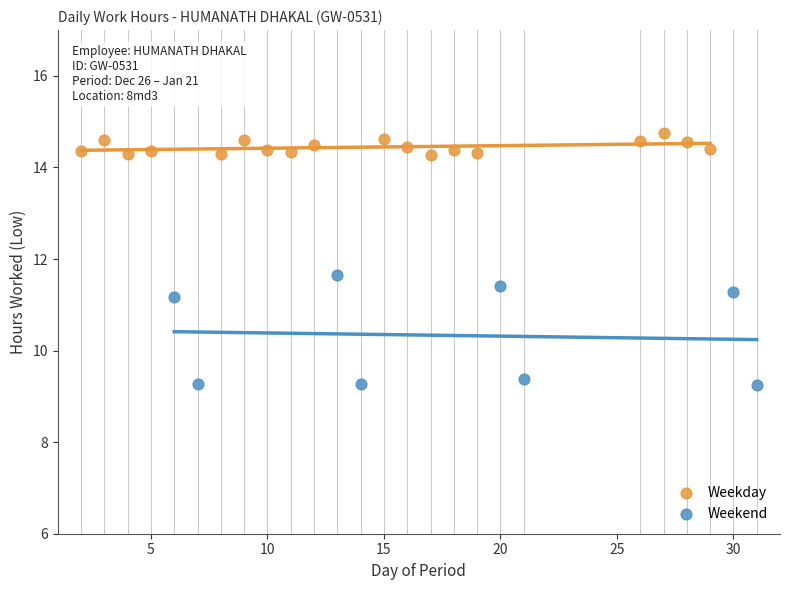

Which series contains the lowest Y value?

Weekend